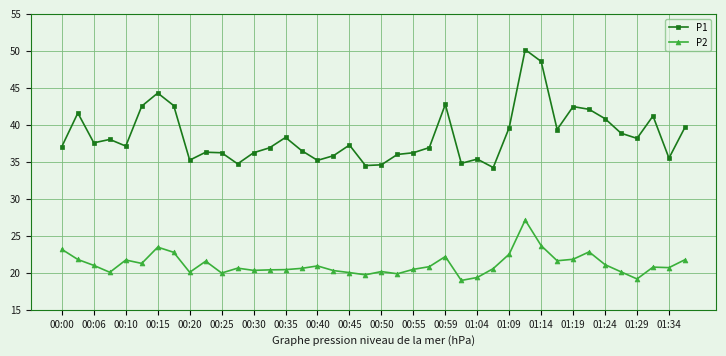

Which series has the largest total across all categories?

P1